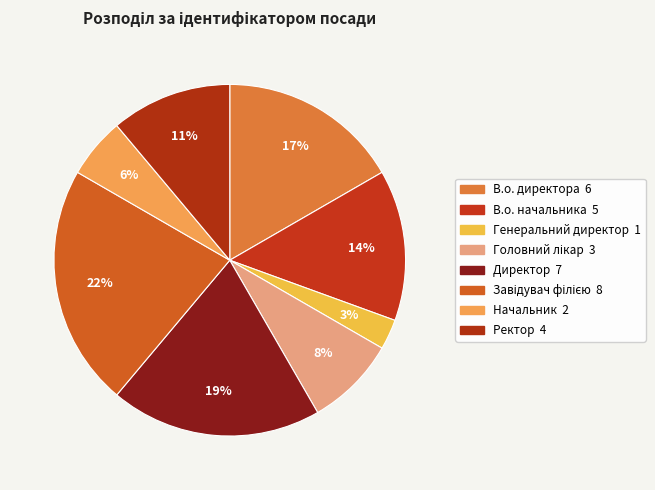

How many slices are in this pie chart?

8